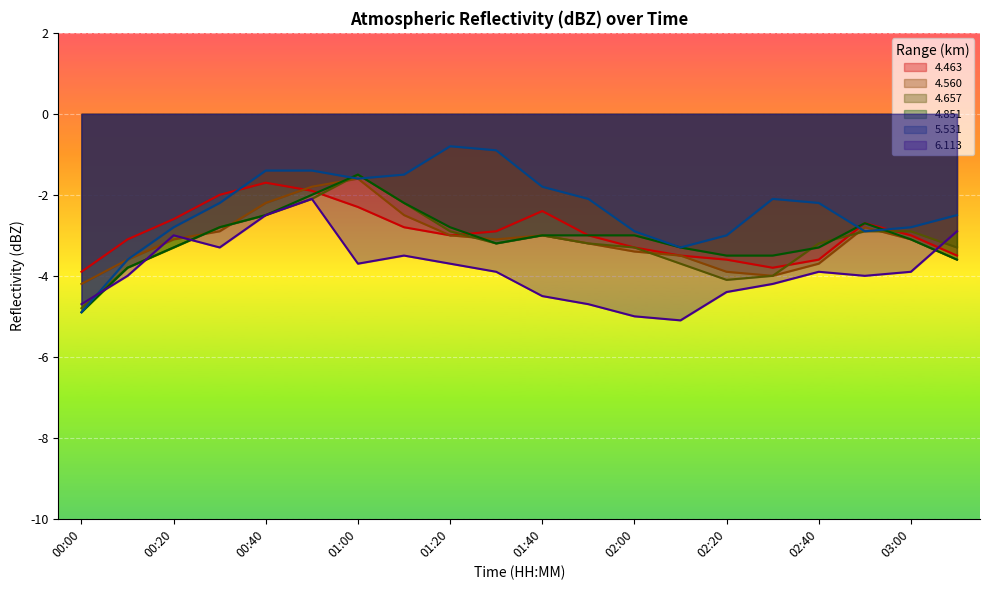

Which series has the largest range (max minus min)?

5.531